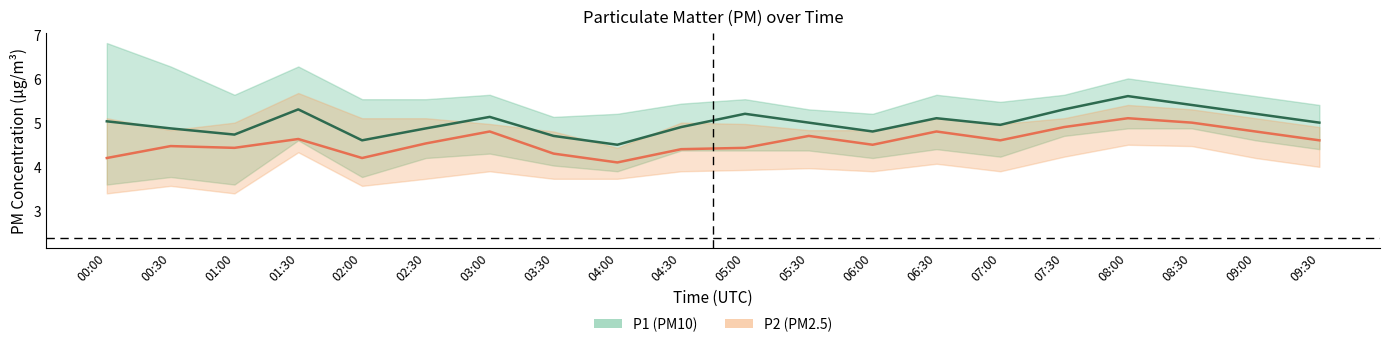

What is the average value of the P2 (PM2.5) series?

4.6